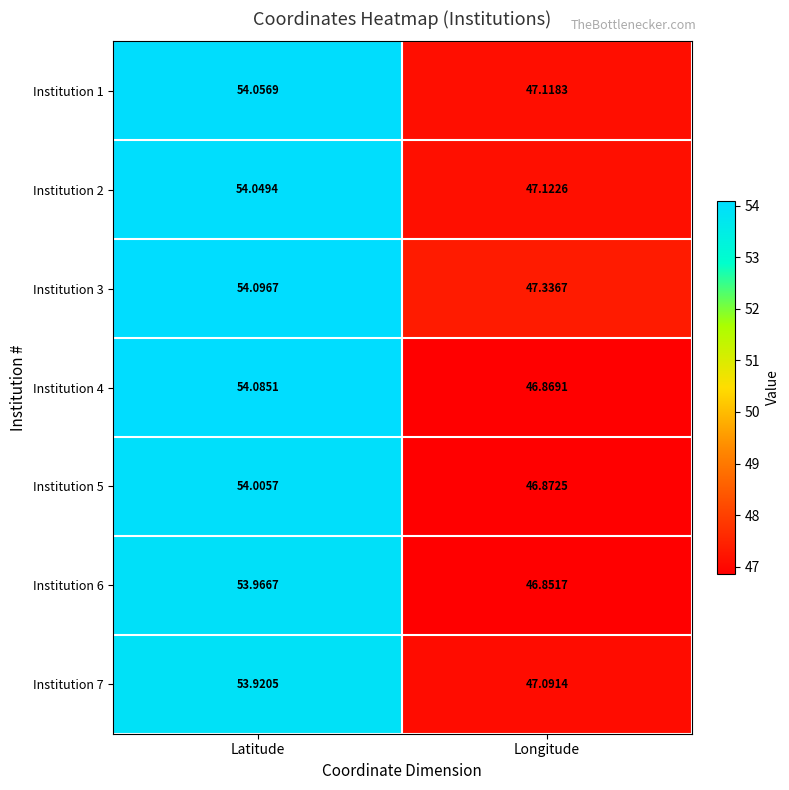

At which label does Institution 3 first exceed 54?

Latitude